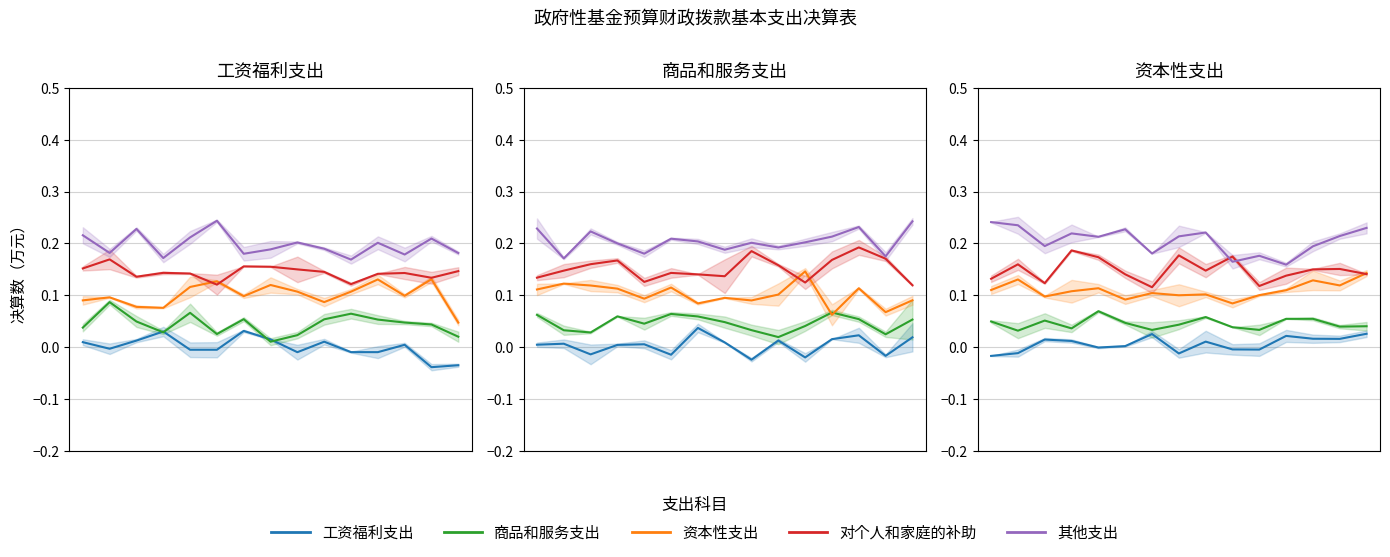

Count the 资本性支出 values in the range 0 to 1.

15